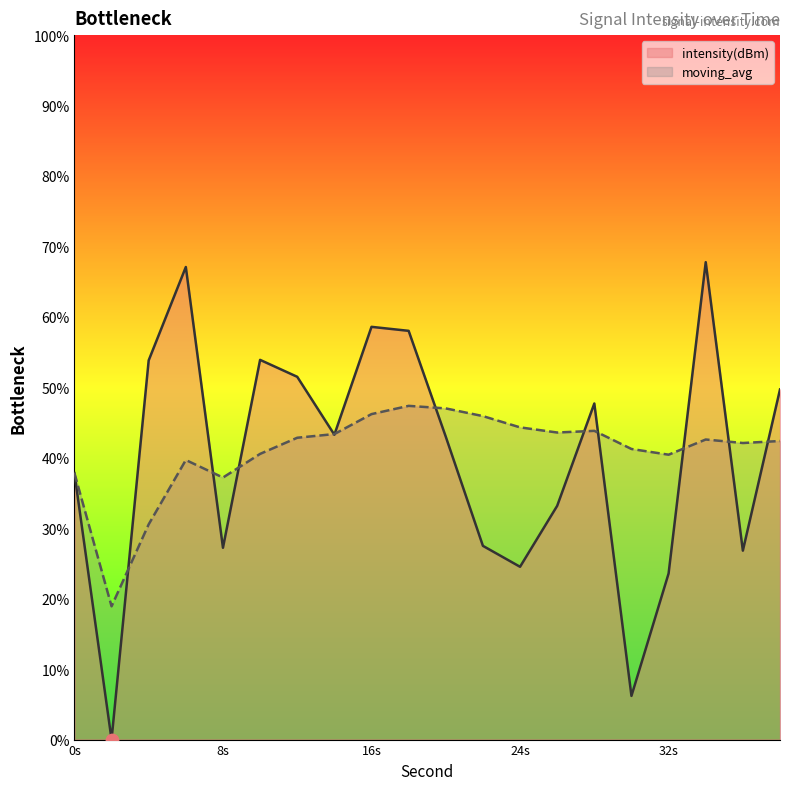

What is the total value across all series at 8s?

64.4